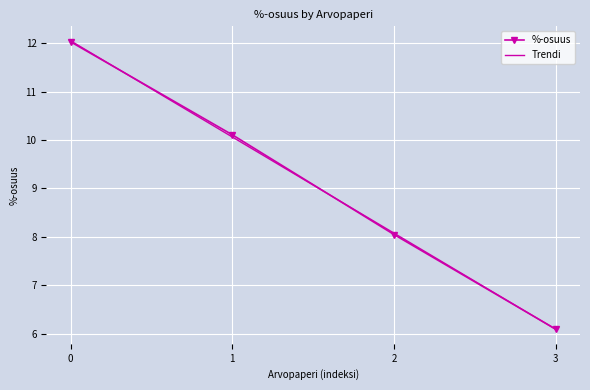

True or false: %-osuus has more than 0 interior local peaks.

False